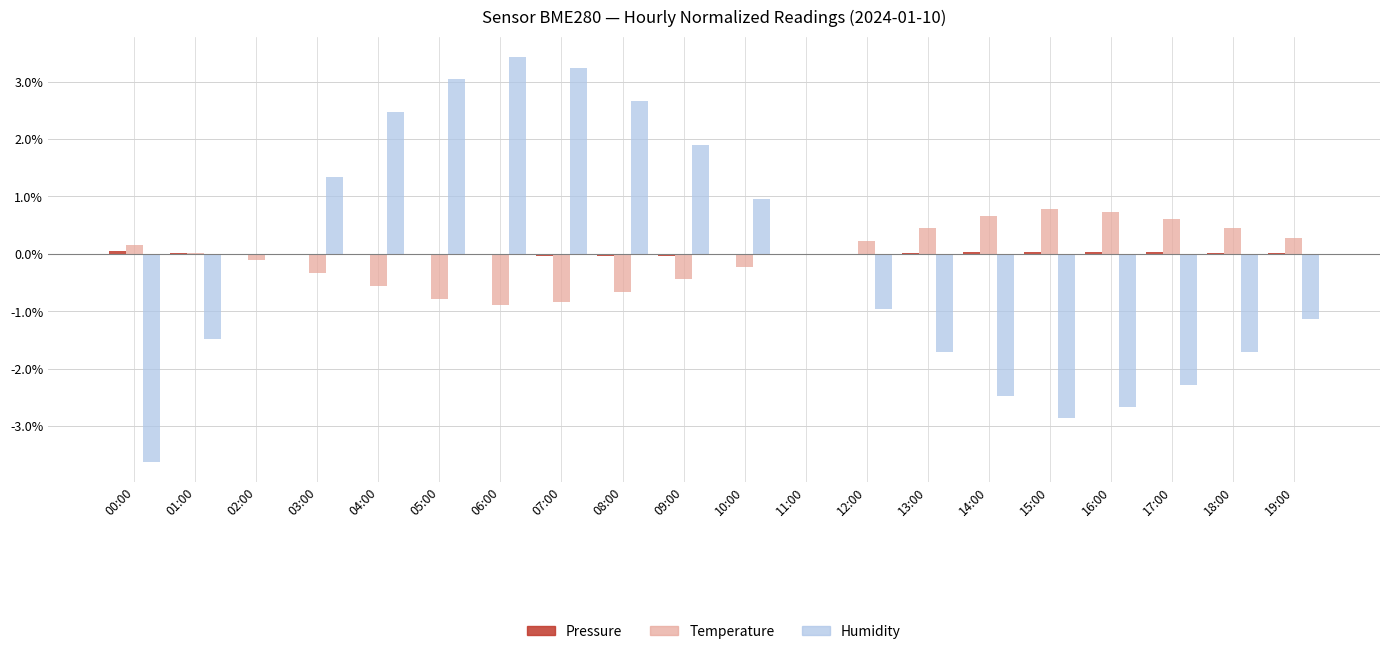

How many series are shown in this chart?

3